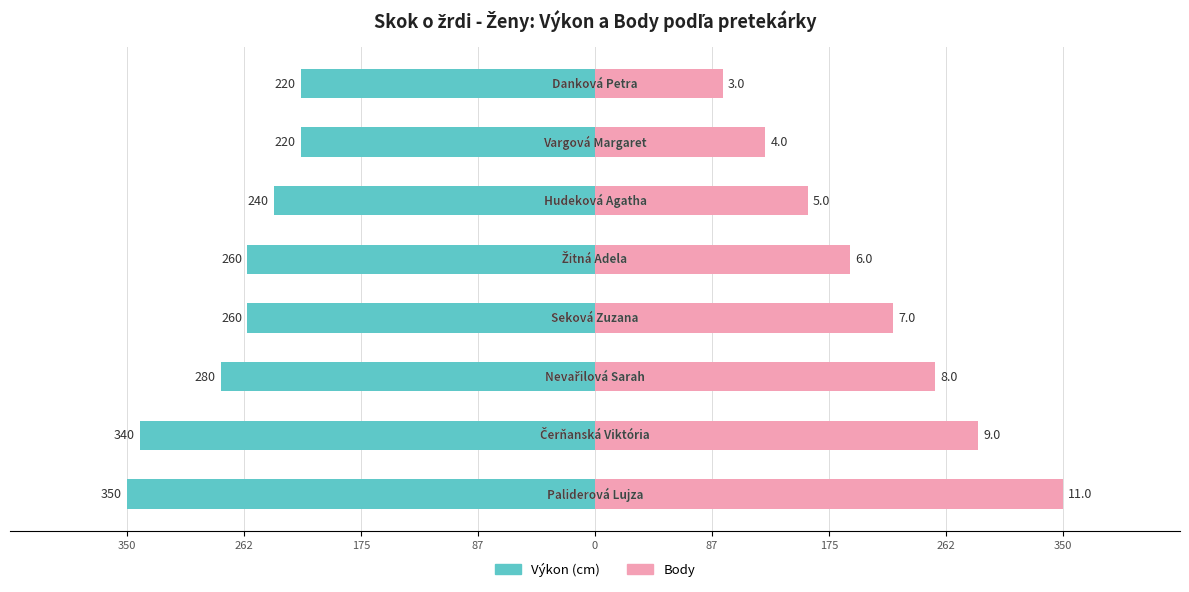

How many bars are there in each group?

2